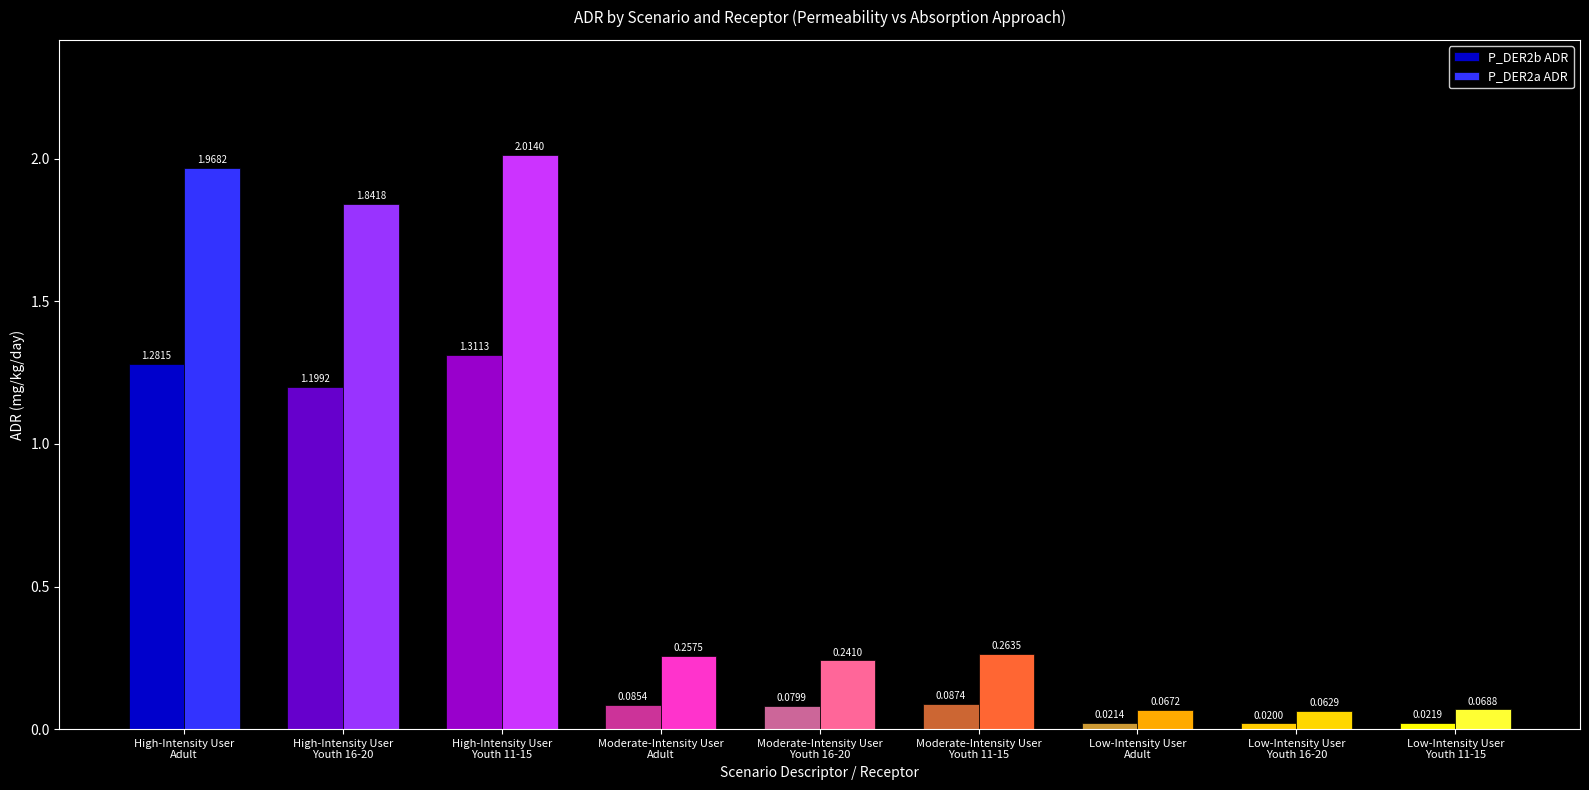

Rank the series by their average value, from lowest to highest.

P_DER2b ADR, P_DER2a ADR